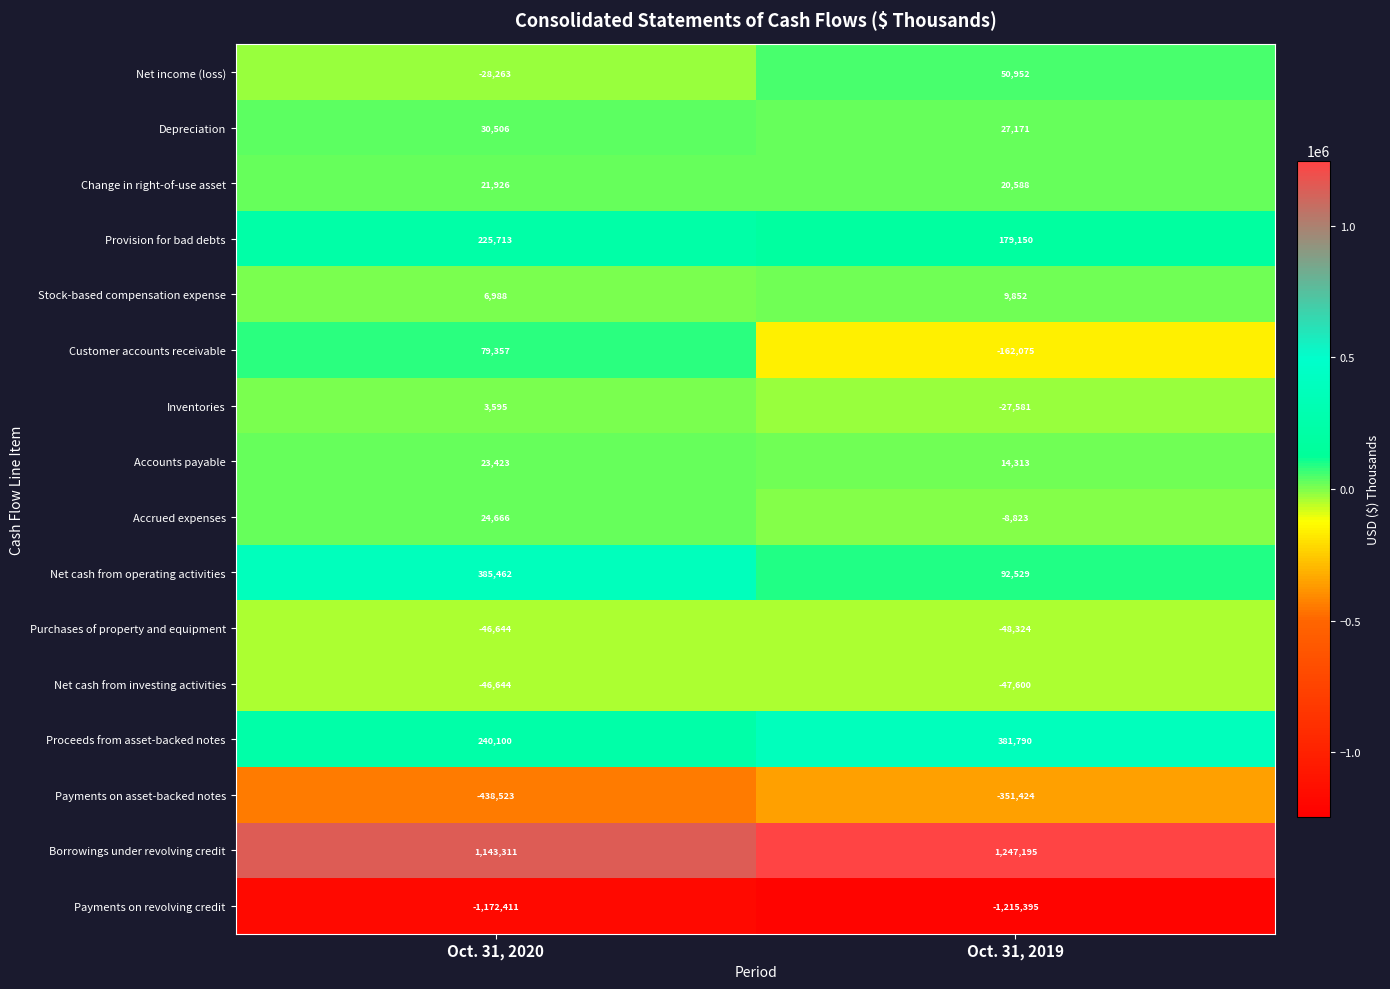

Which series has the widest spread of values?

Net cash from operating activities